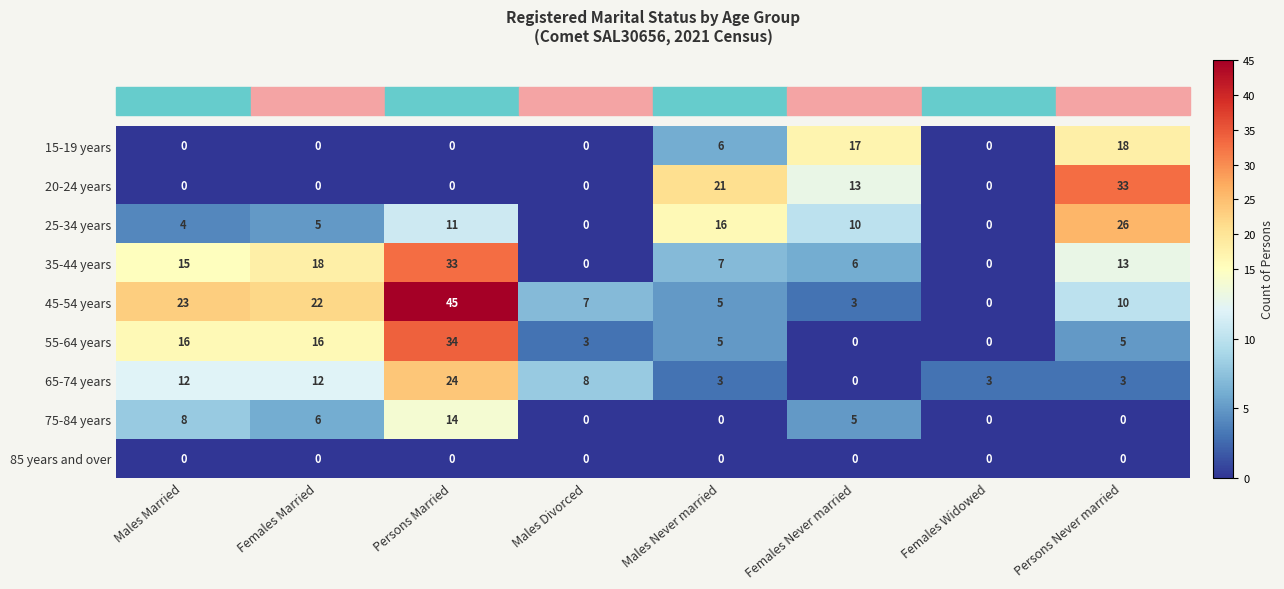

What is the spread (max minus min) of values at Persons Married?

45